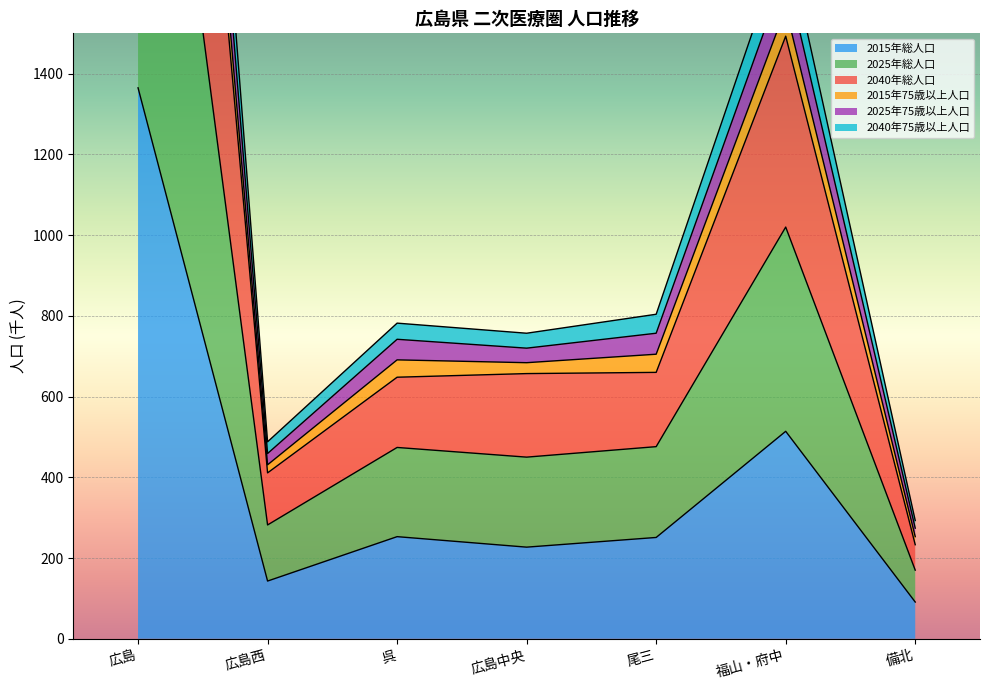

True or false: 2015年総人口 has a value of 251 at 尾三.

True